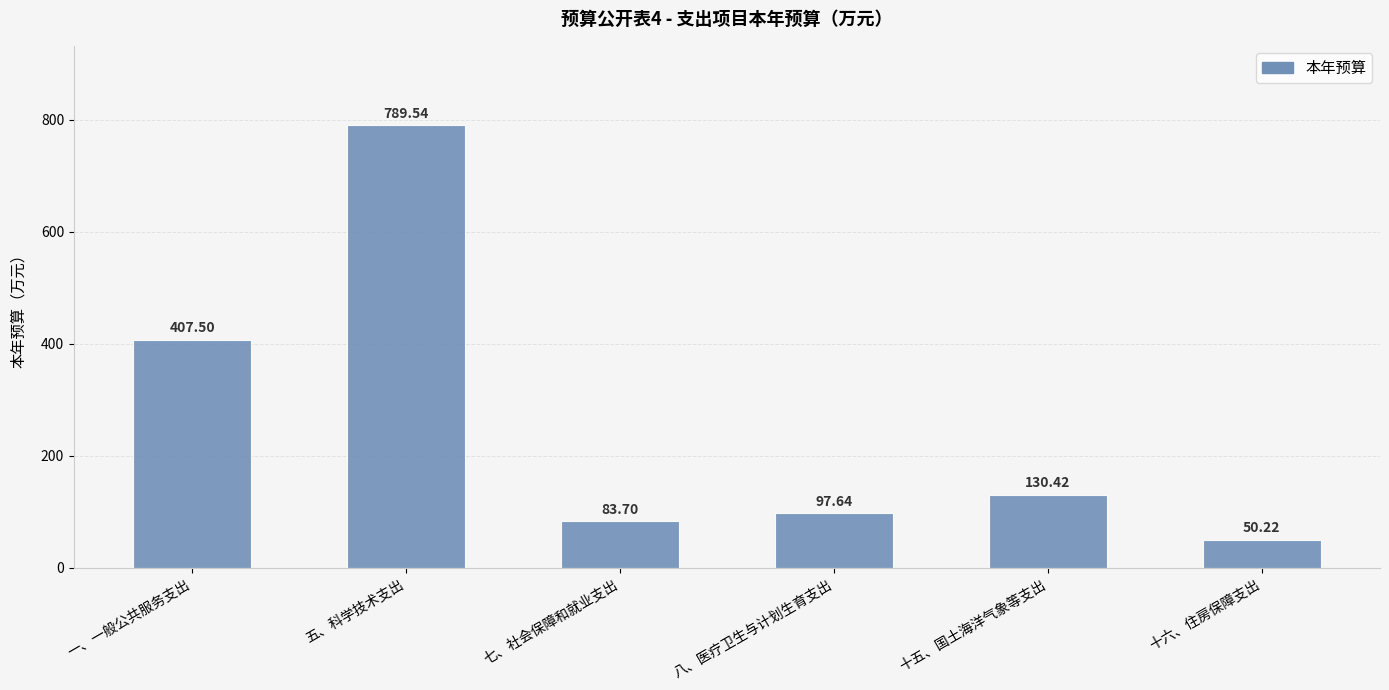

How many values are below 130?

3